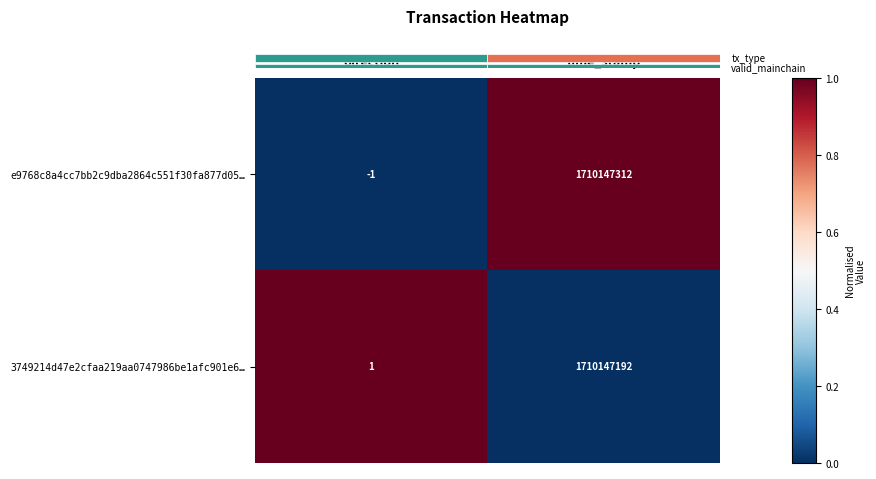

Is it true that e9768c8a4cc7bb2c9dba2864c551f30fa877d05… equals 1710147312 at time_stamp?

True